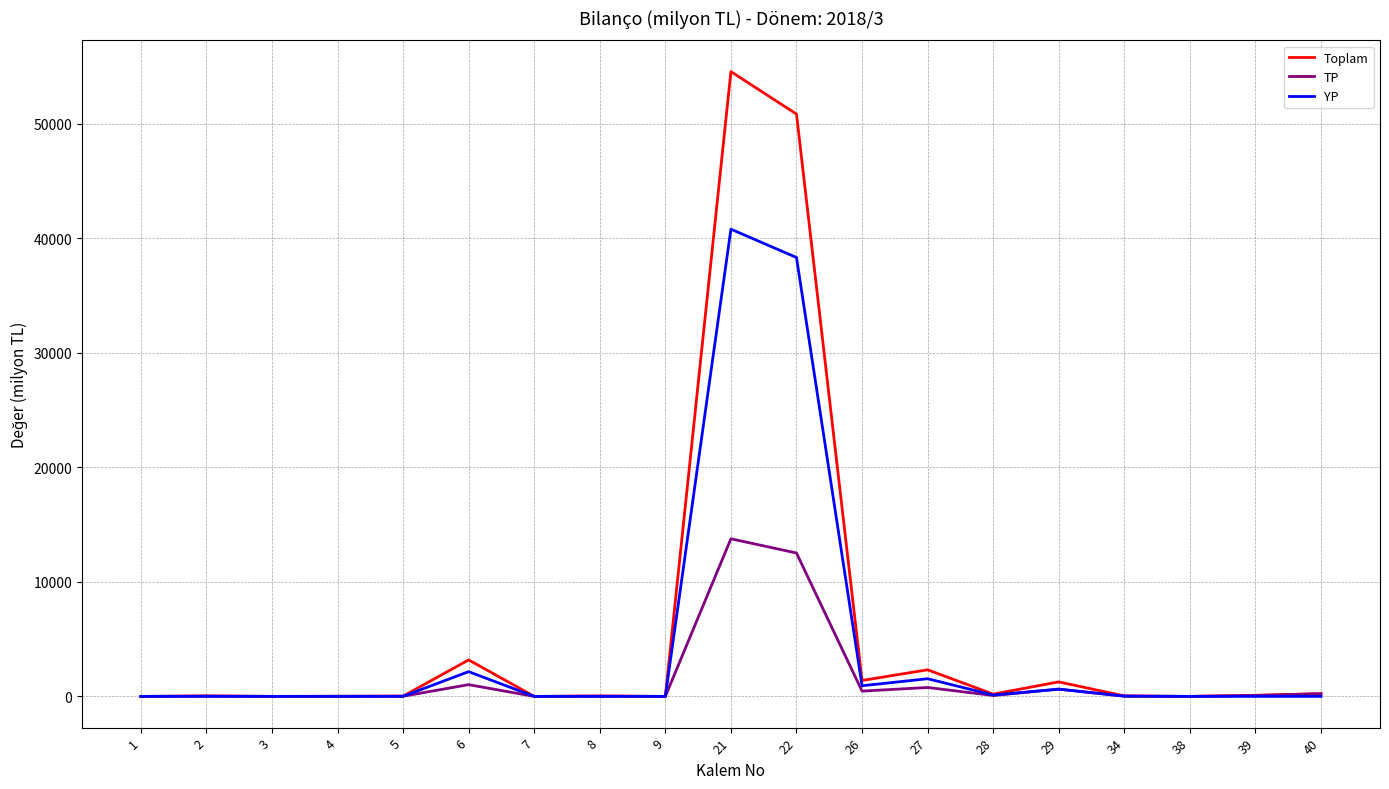

What is the sum of the Toplam values at 1 and 8?

29.1